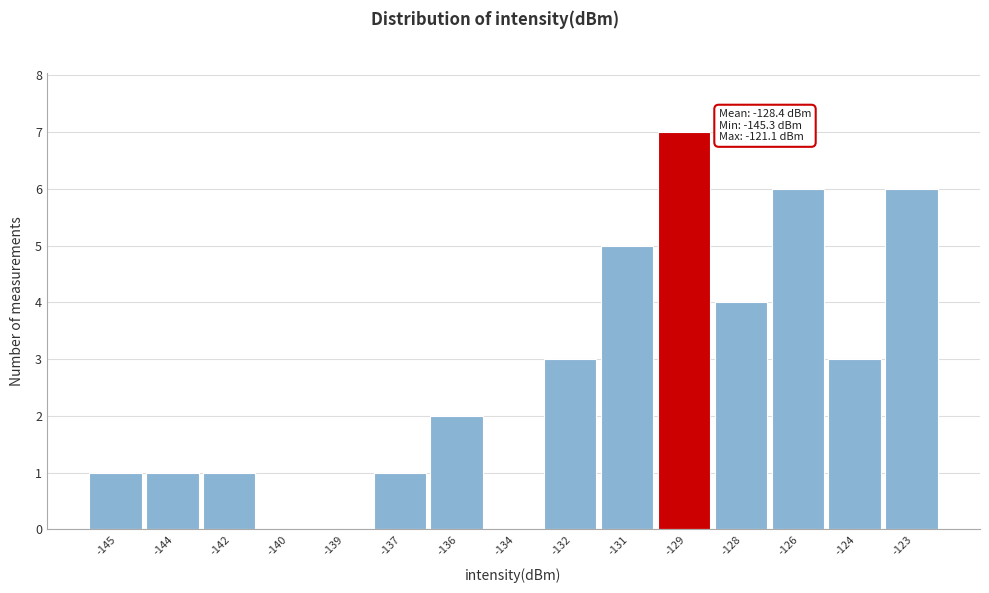

Reading left to right, transcribe all the data shown in this chart.

-145=1	-144=1	-142=1	-140=0	-139=0	-137=1	-136=2	-134=0	-132=3	-131=5	-129=7	-128=4	-126=6	-124=3	-123=6